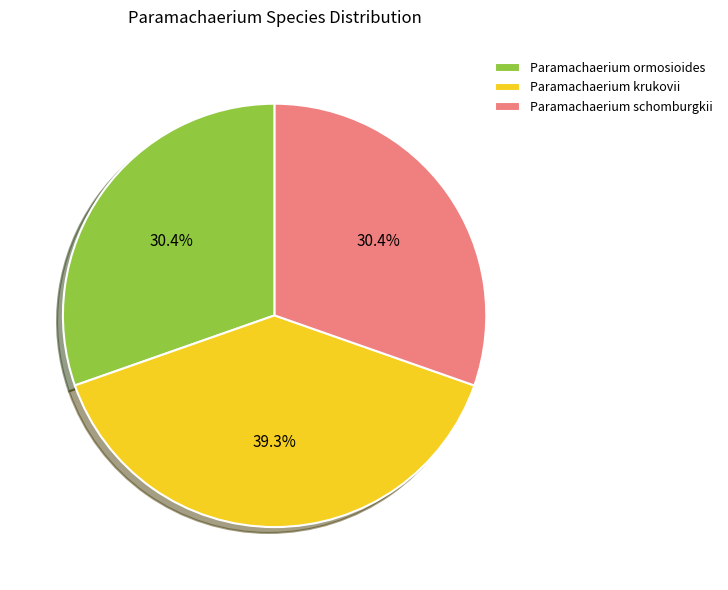

To the nearest percent, what is the average slice percentage?

33%